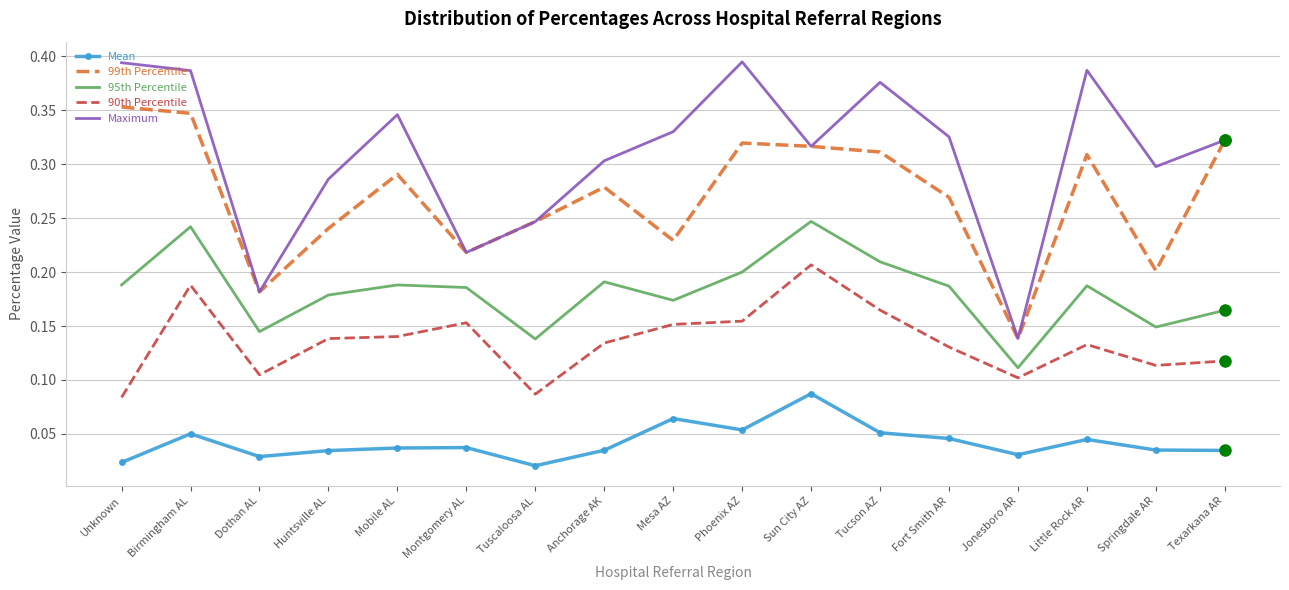

What position from the left is Unknown?

1